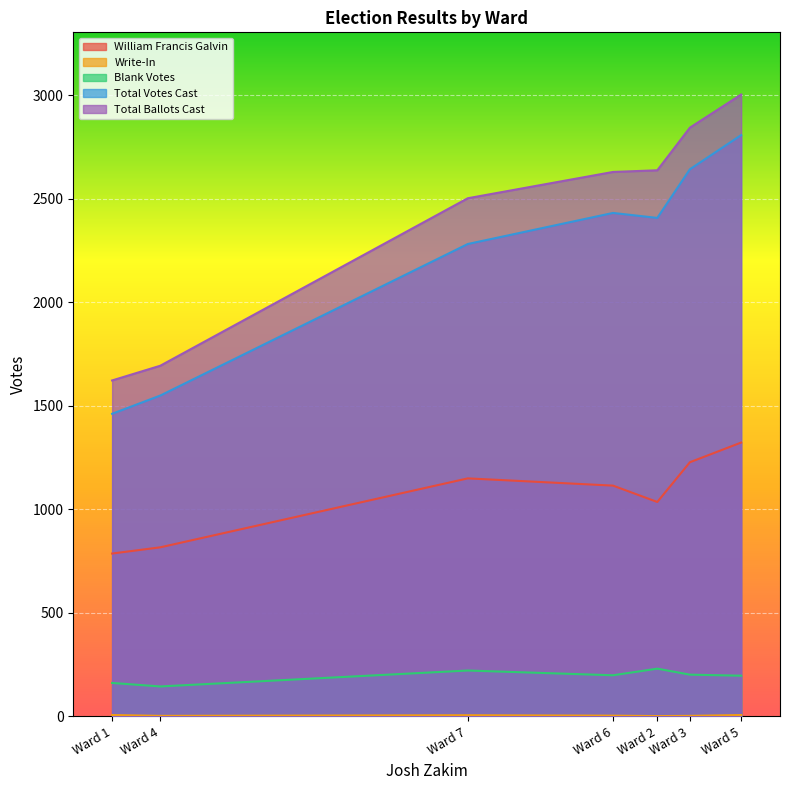

In William Francis Galvin, how many points are higher than both neighbors (excluding endpoints)?

1